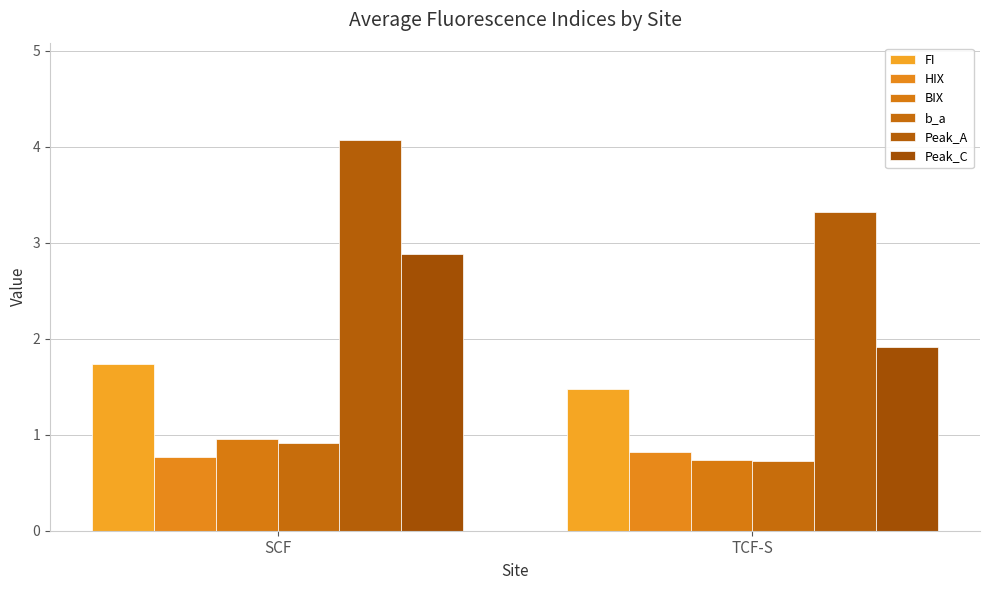

What is the minimum value for Peak_A?

3.3